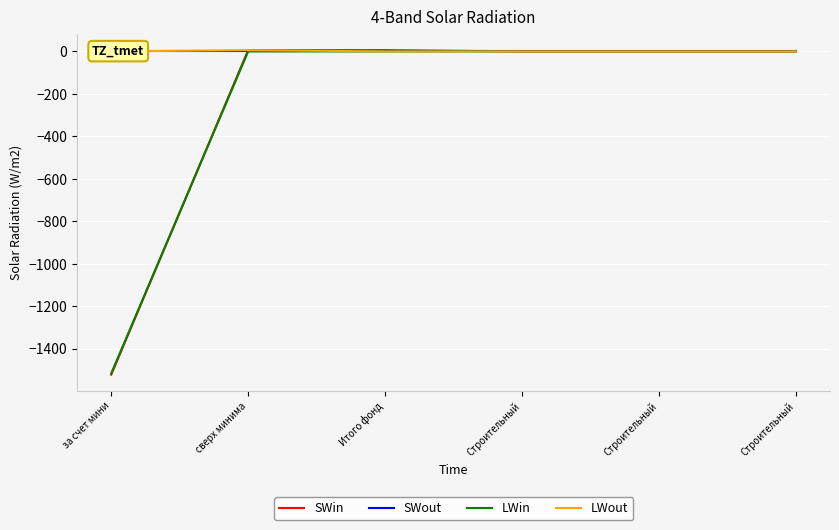

True or false: LWin has more than 2 points higher than both neighbors.

False